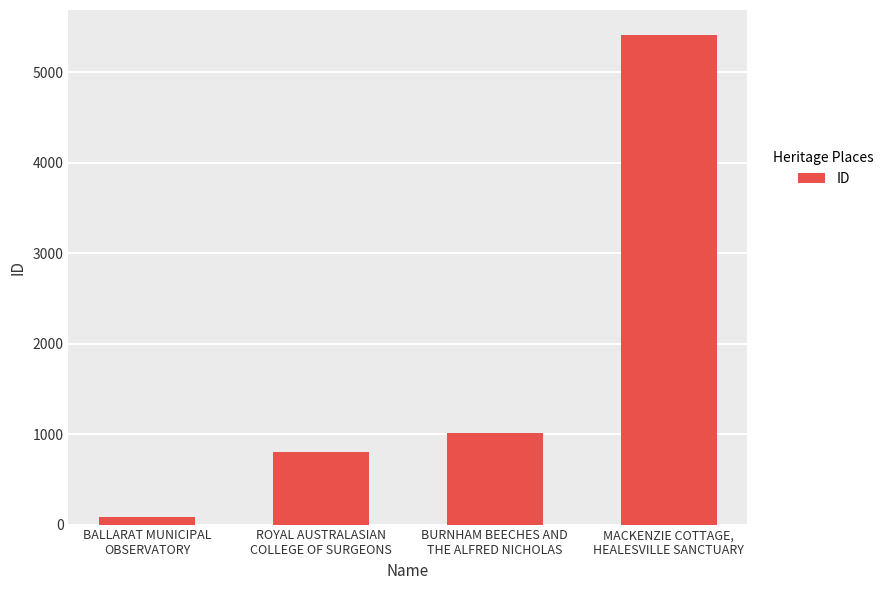

What is the label of the 1st bar from the left?

BALLARAT MUNICIPAL
OBSERVATORY